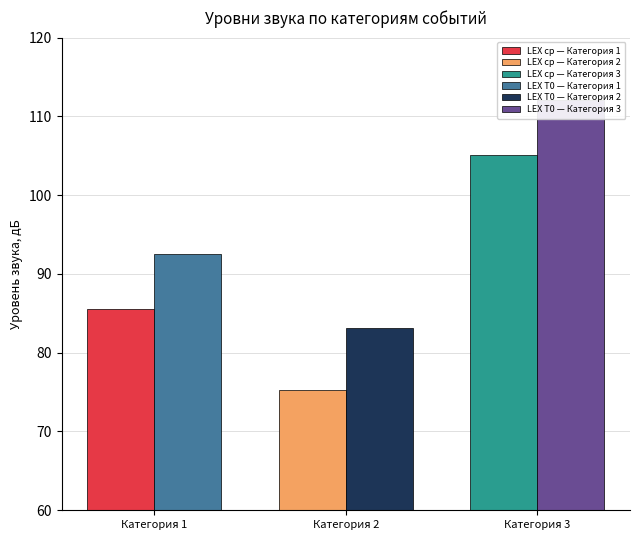

How many values in the LEX T0 series are below 92?

1